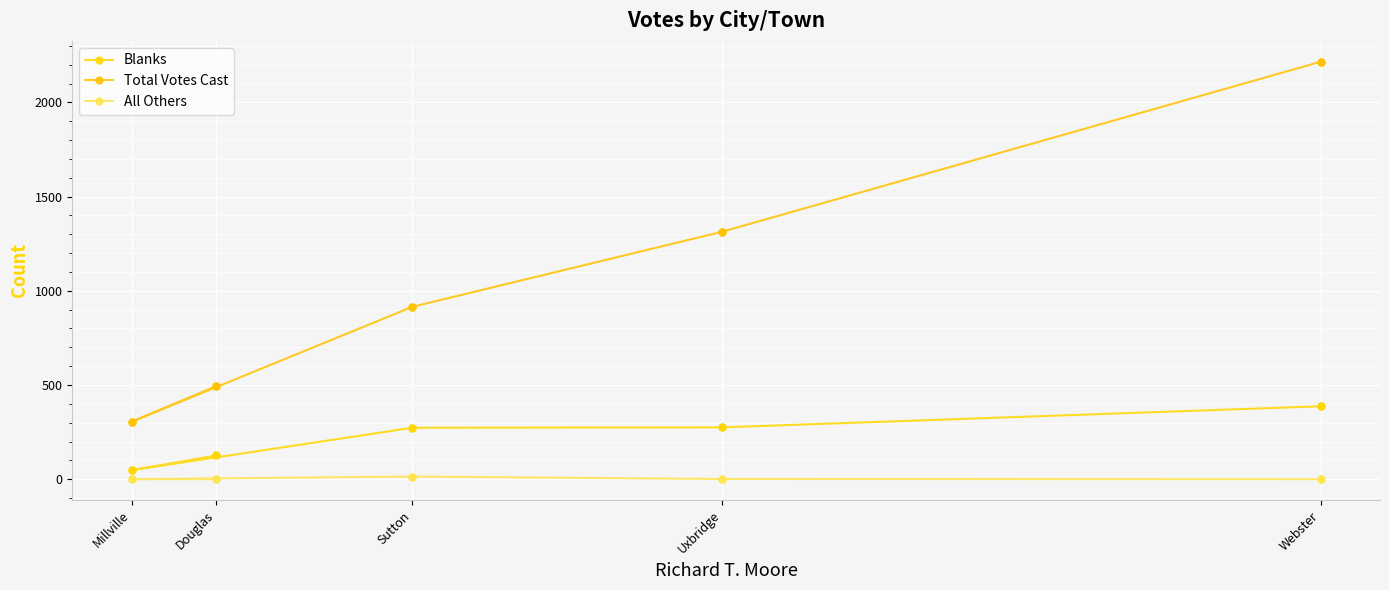

Which series reaches the maximum Y coordinate?

Total Votes Cast